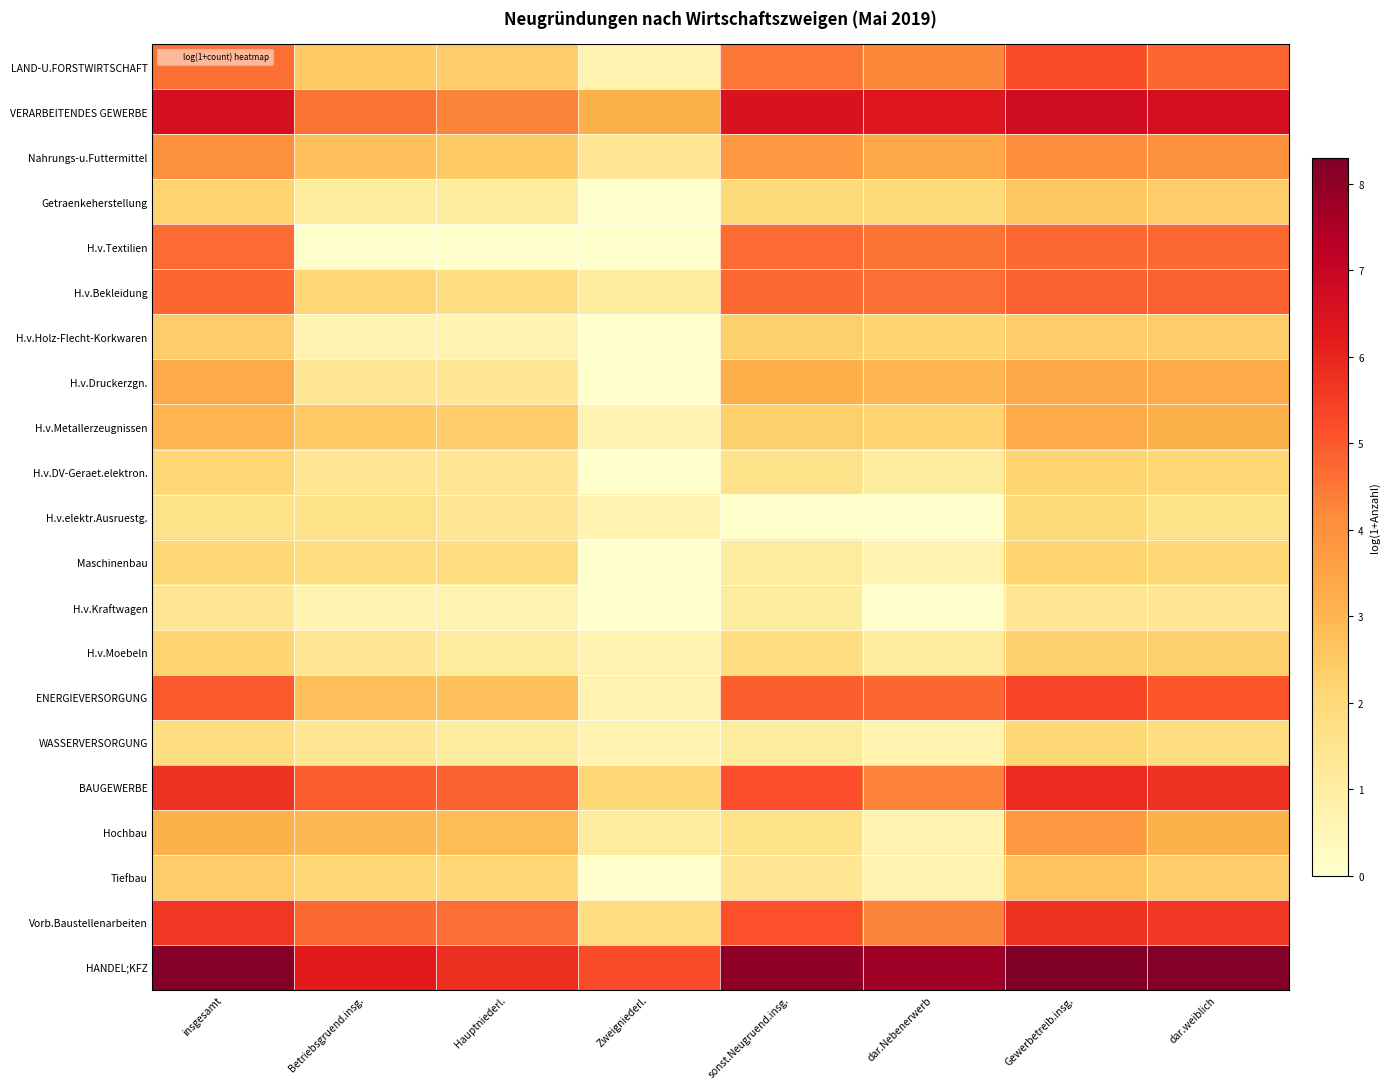

Which series has the largest range (max minus min)?

H.v.Textilien